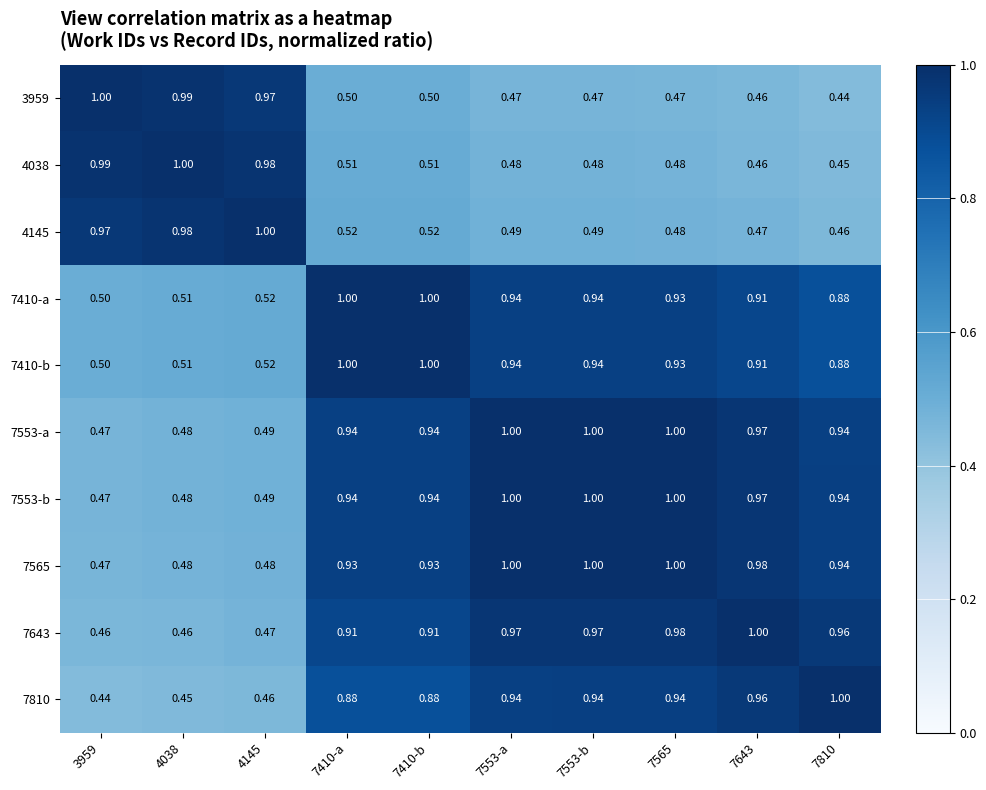

What is the total value across all series at 7565?

8.2